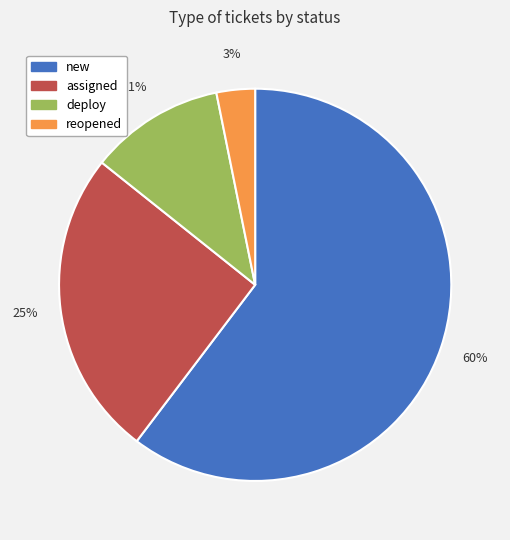

What percentage is the deploy slice, to the nearest percent?

11%